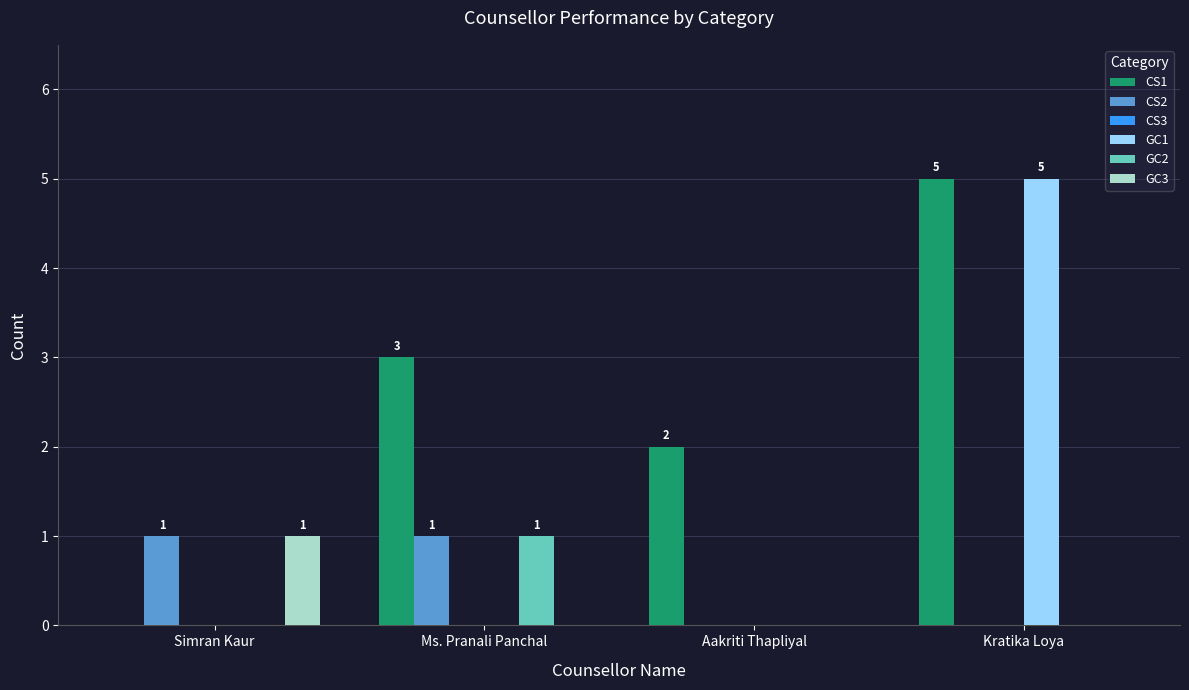

At which category is the sum across all series the highest?

Kratika Loya